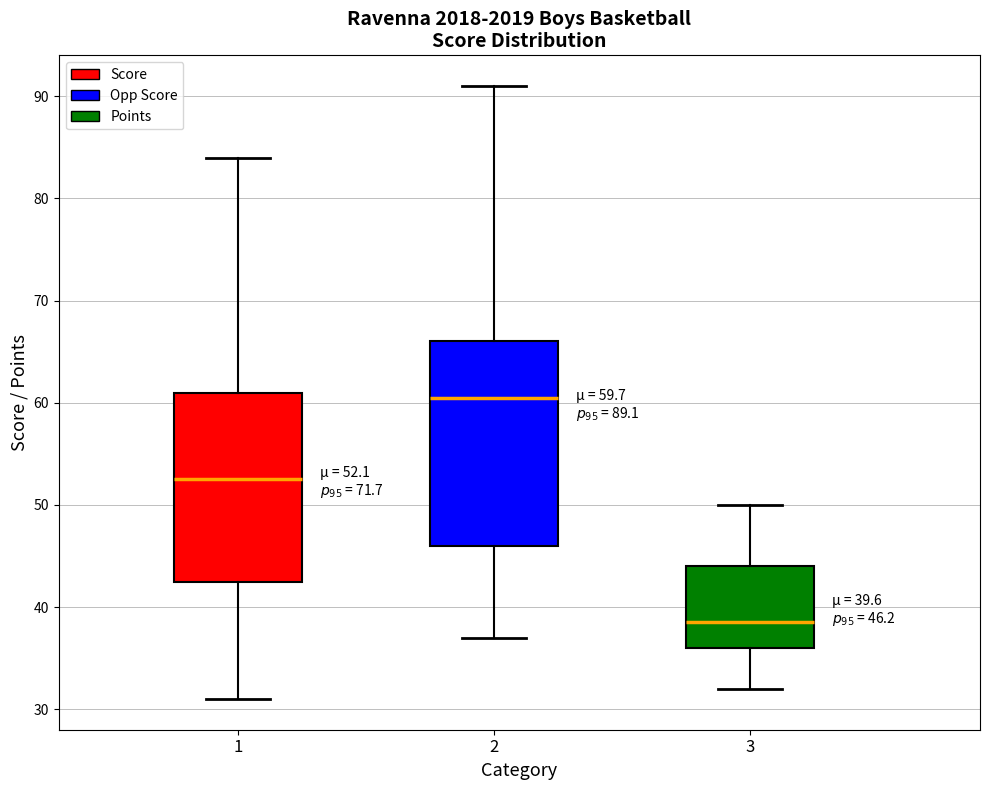

Comparing the boxes themselves (not the whiskers), which one is the tallest?

2